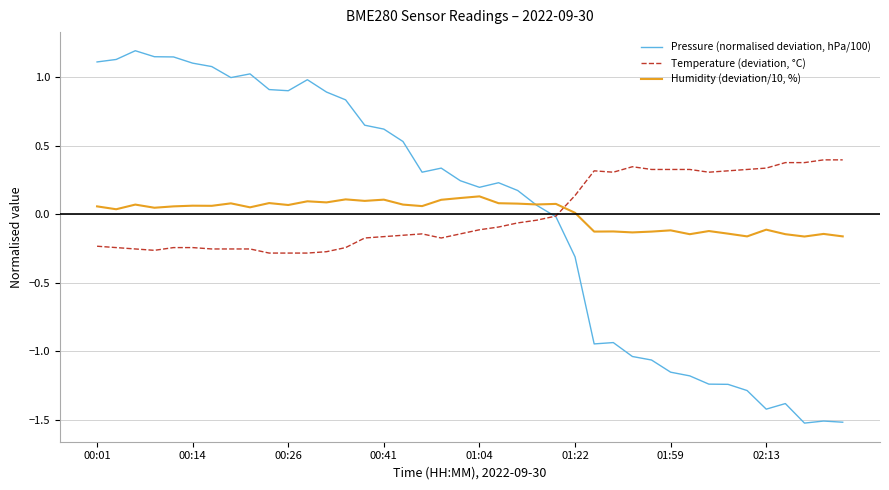

Rank the series by their maximum value, from lowest to highest.

Humidity (deviation/10, %), Temperature (deviation, °C), Pressure (normalised deviation, hPa/100)